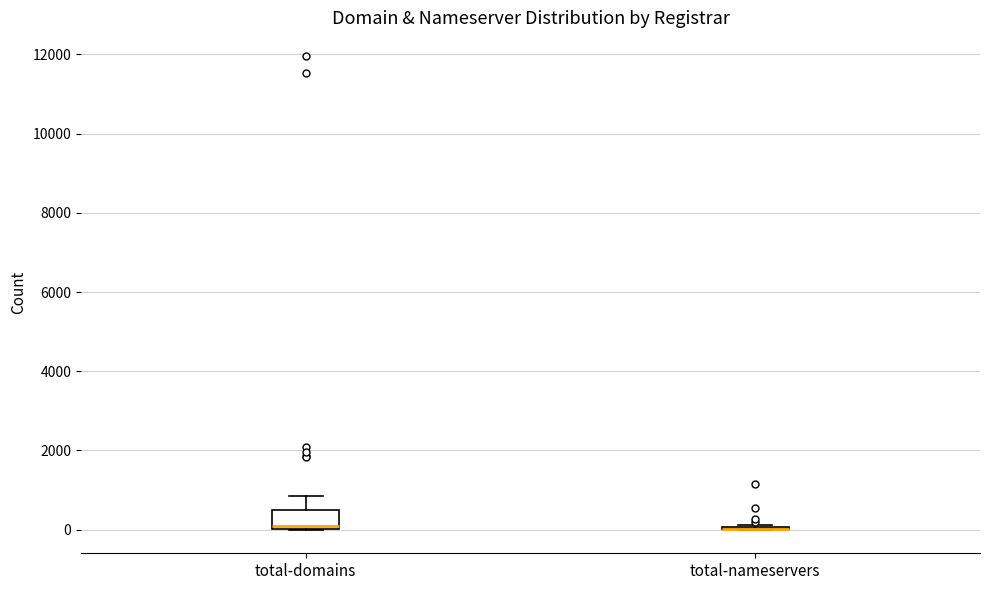

Which box is the tallest, from its lower edge to its upper edge?

total-domains